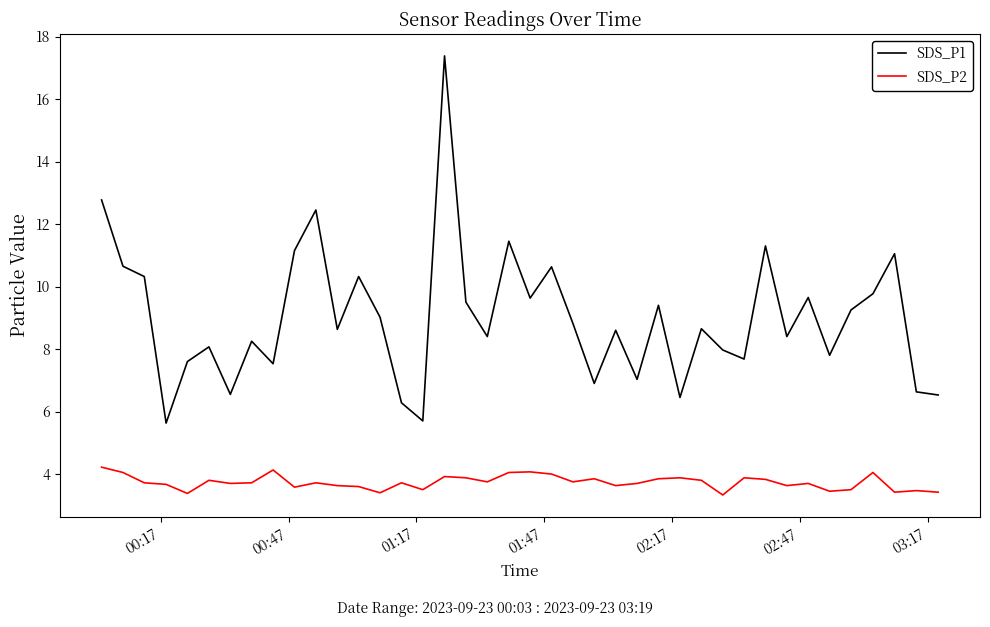

Which series has the widest spread of values?

SDS_P1